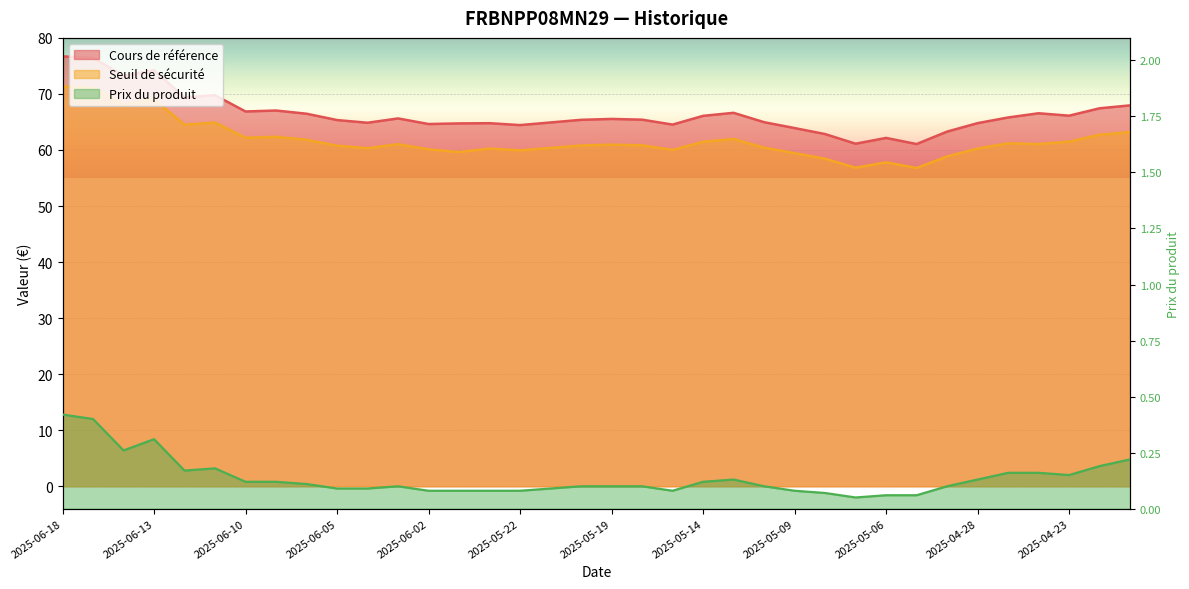

The value of Seuil de sécurité at 2025-05-14 is 106.9. True or false?

False